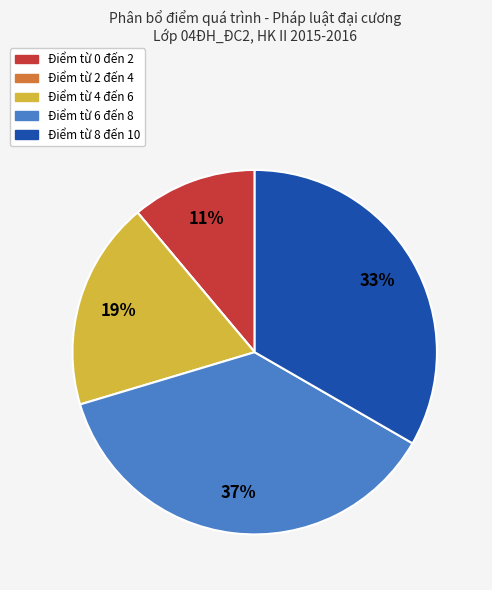

Is there any slice that represents more than half of the pie?

No